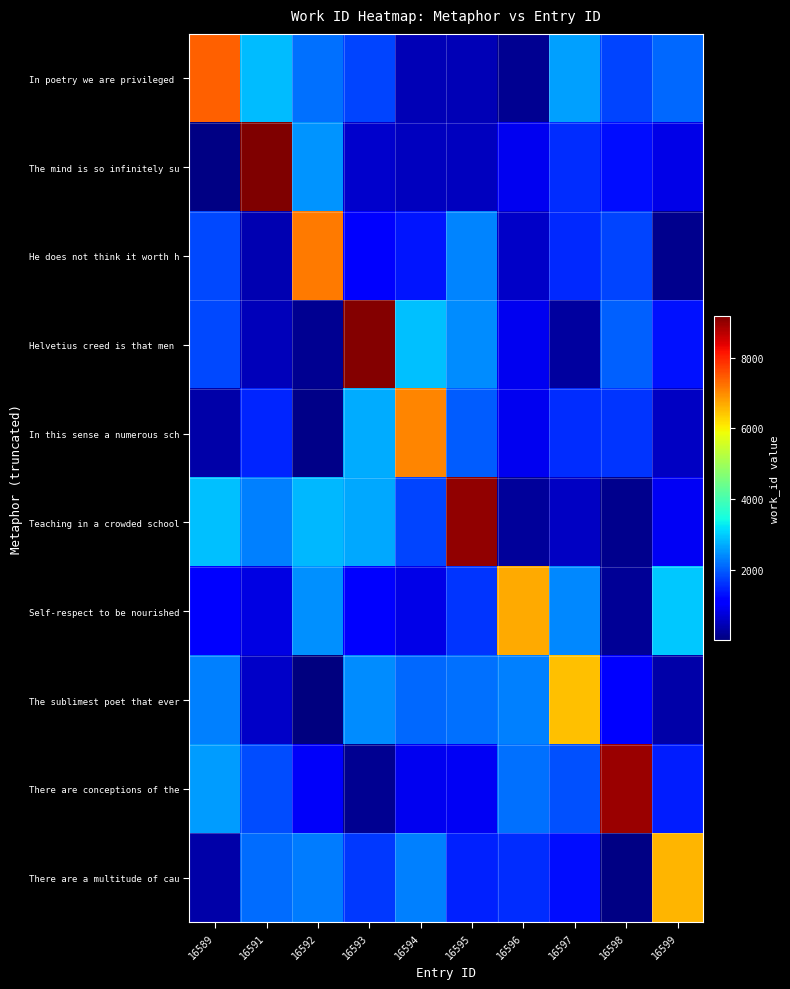

At how many categories does at least one series exceed 661?

10